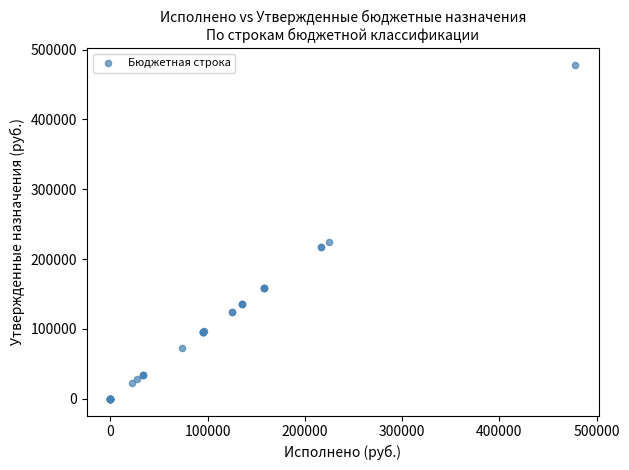

What Y value in the scatter plot is closest to 239063?

224384.8